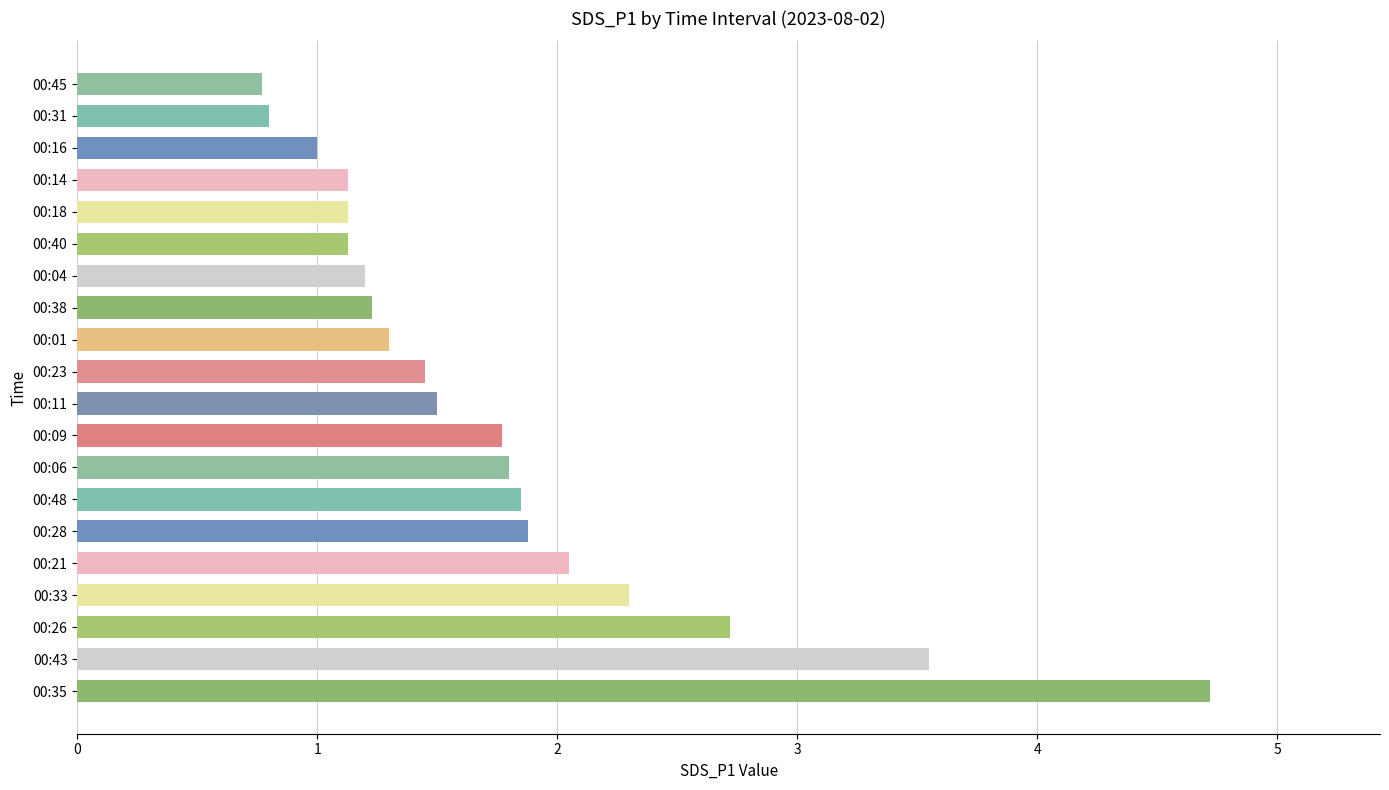

True or false: the data shows 0.8 at 00:43.

False